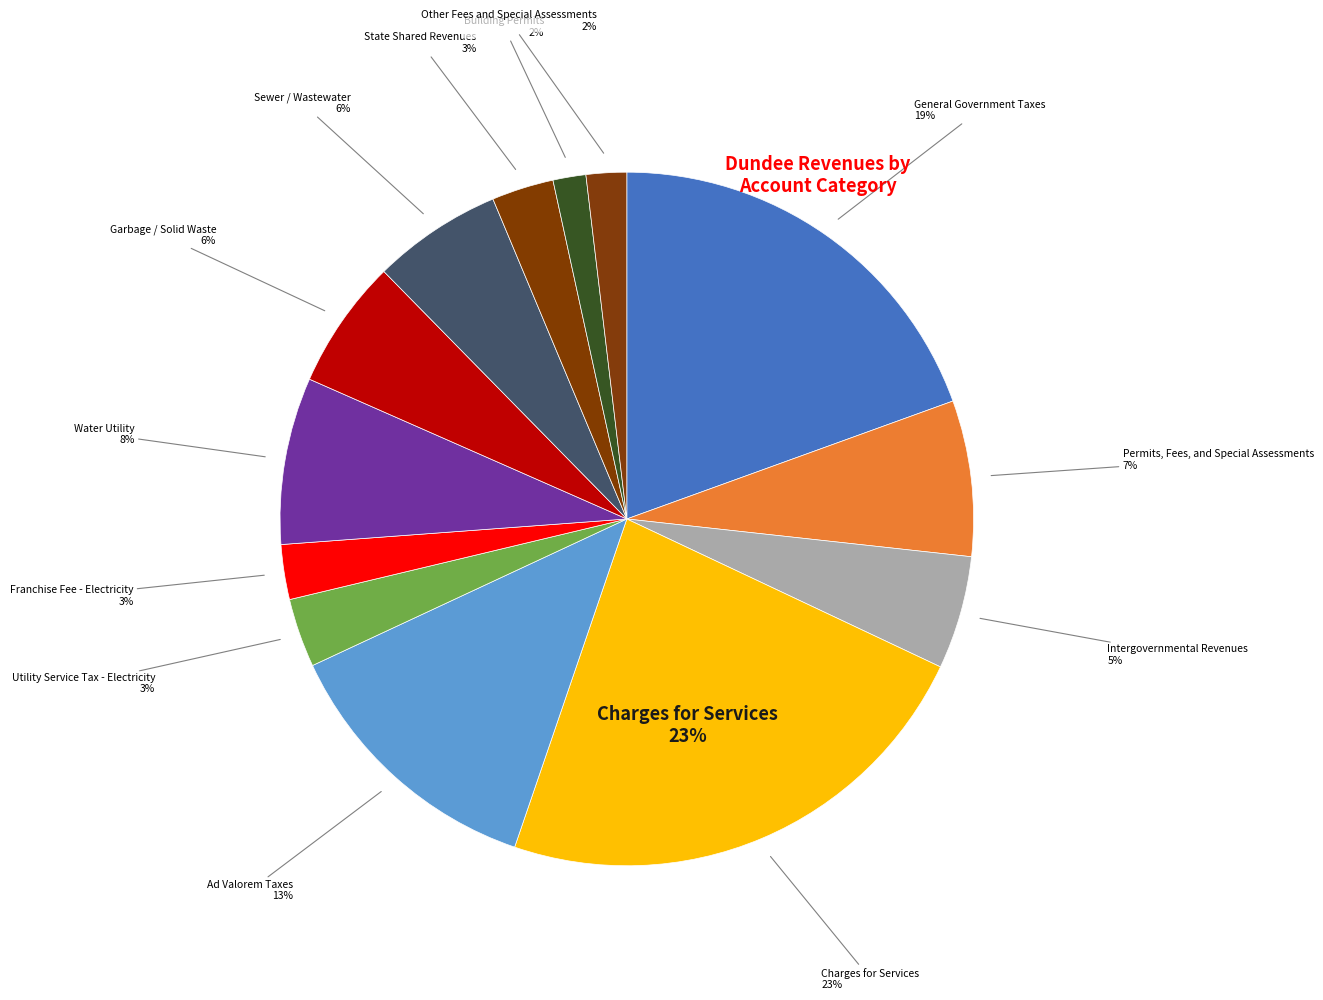

To the nearest percent, what is the difference between the Garbage / Solid Waste and Utility Service Tax - Electricity slice percentages?

3%